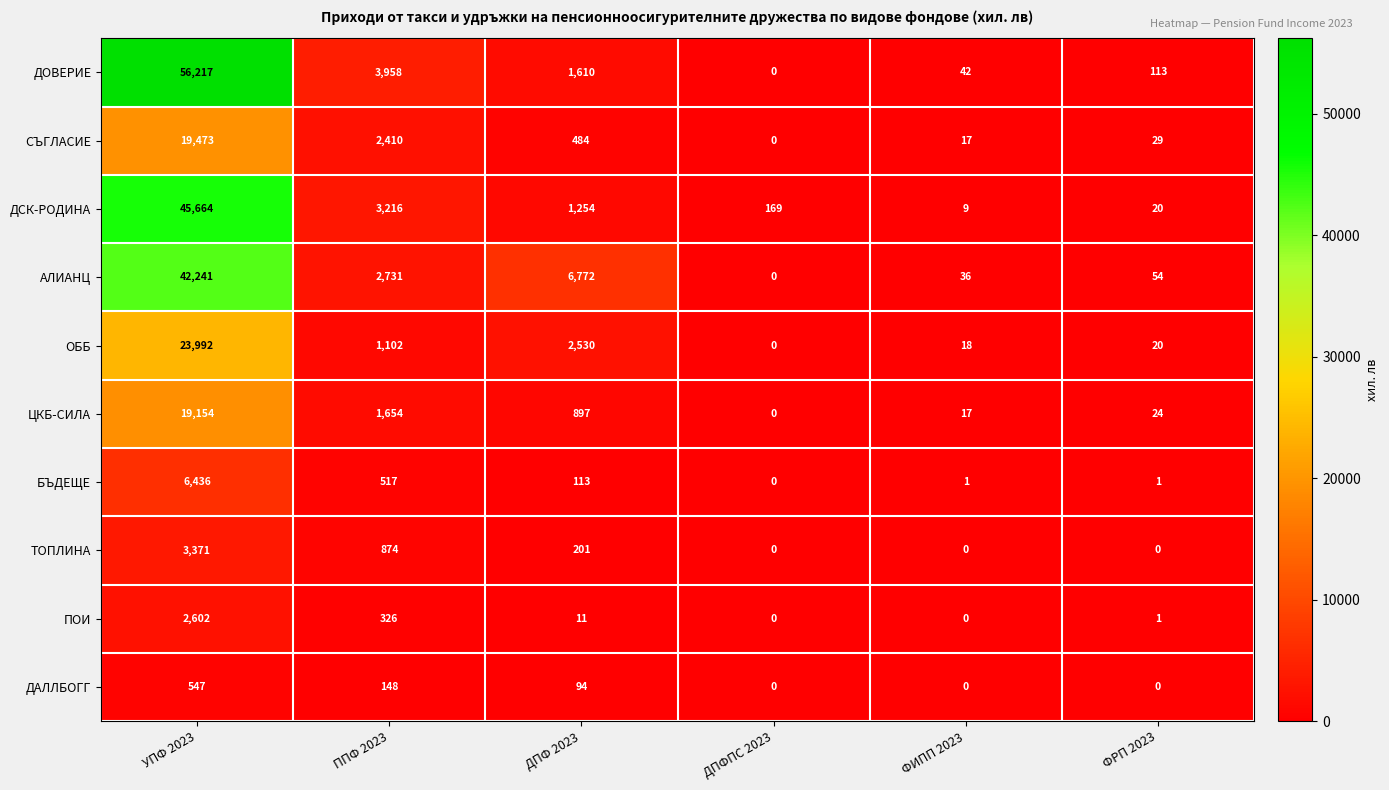

How many data points in СЪГЛАСИЕ are less than 484?

3